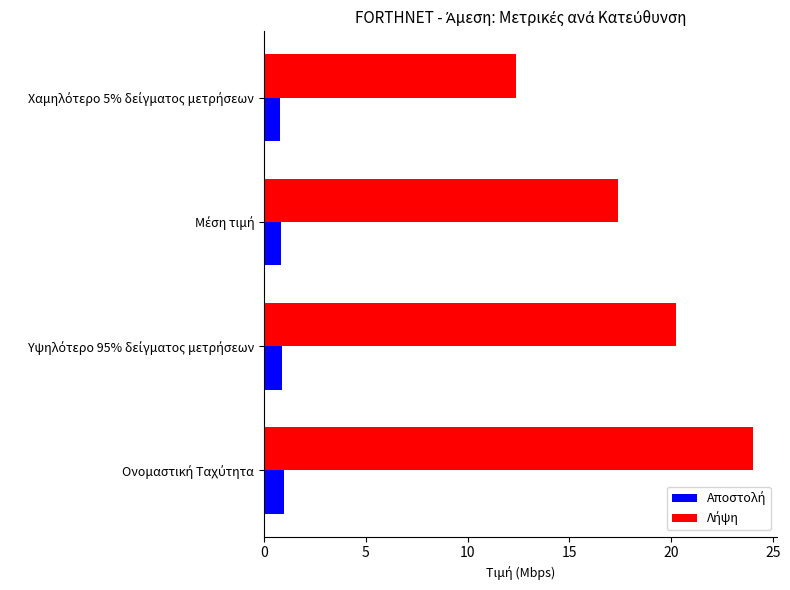

What is the smallest value displayed?

0.8